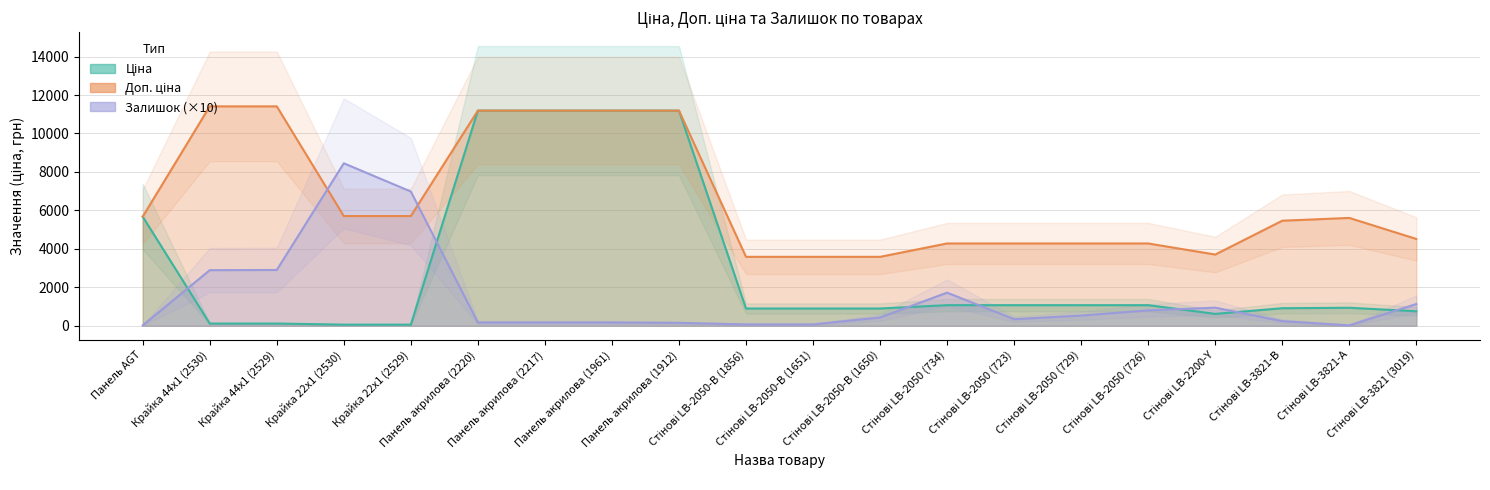

Between Стінові LB-2050 (723) and Стінові LB-3821-В, which series saw the biggest shift?

Доп. ціна